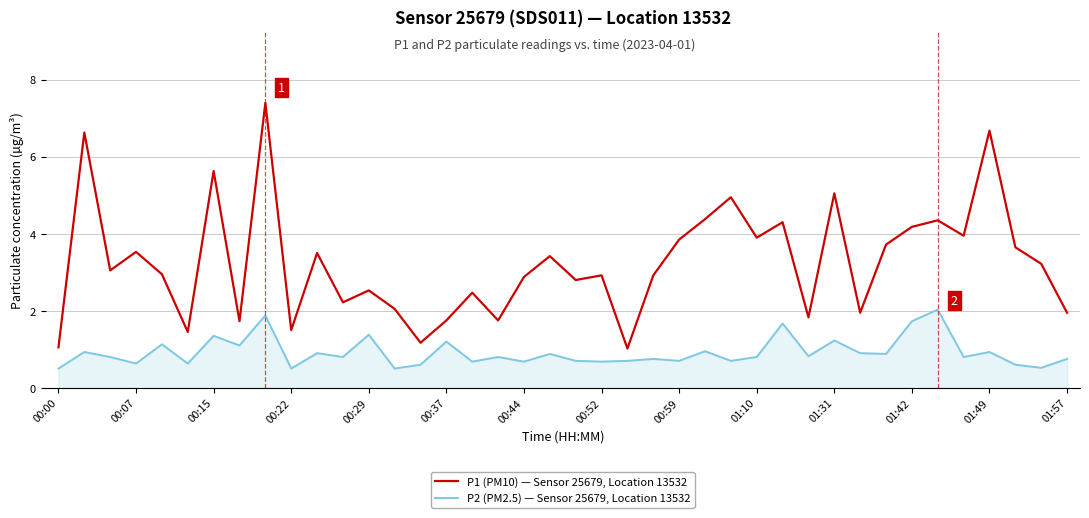

Does the chart have visible grid lines?

Yes